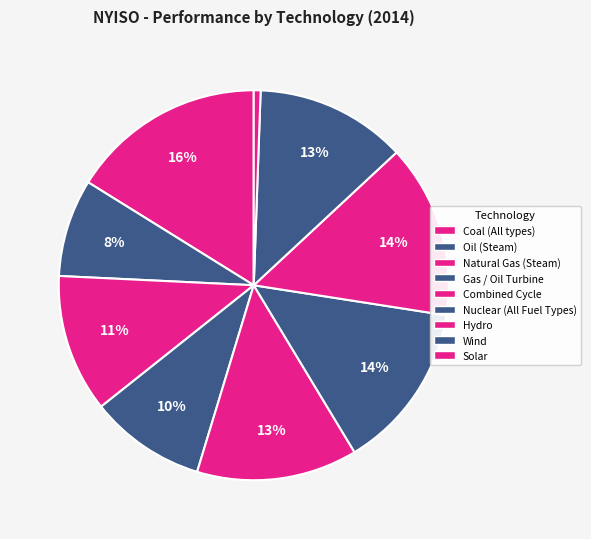

Count the number of slices in the pie.

9